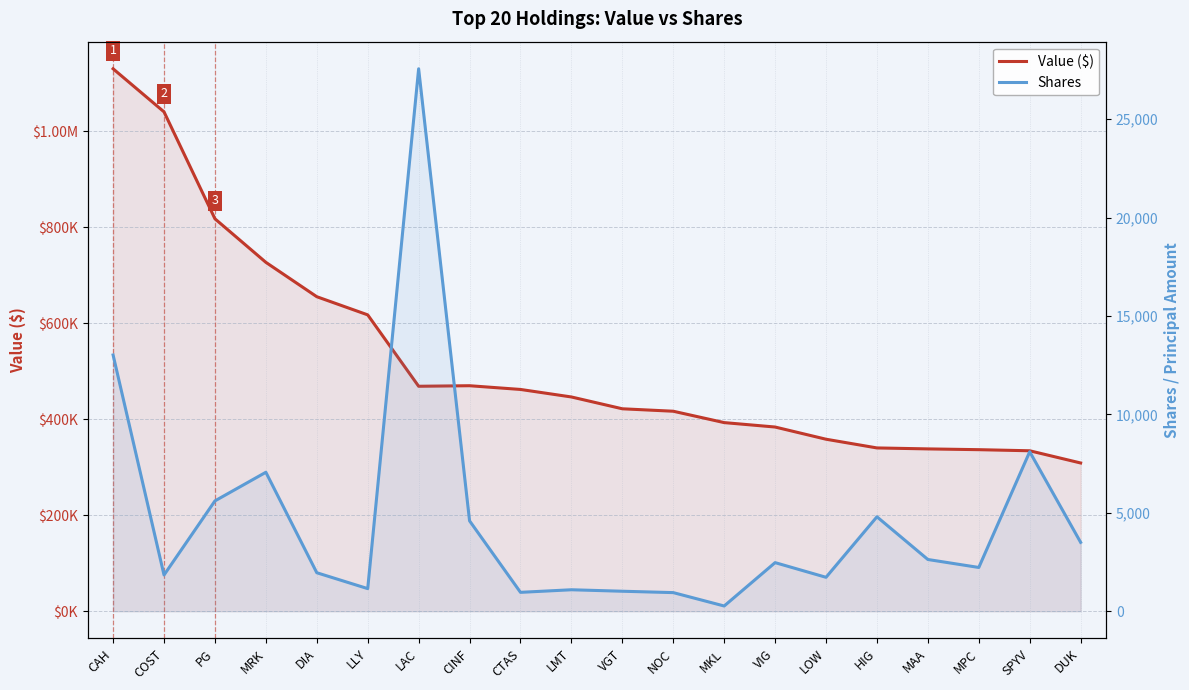

Between PG and DIA, which is larger?

PG